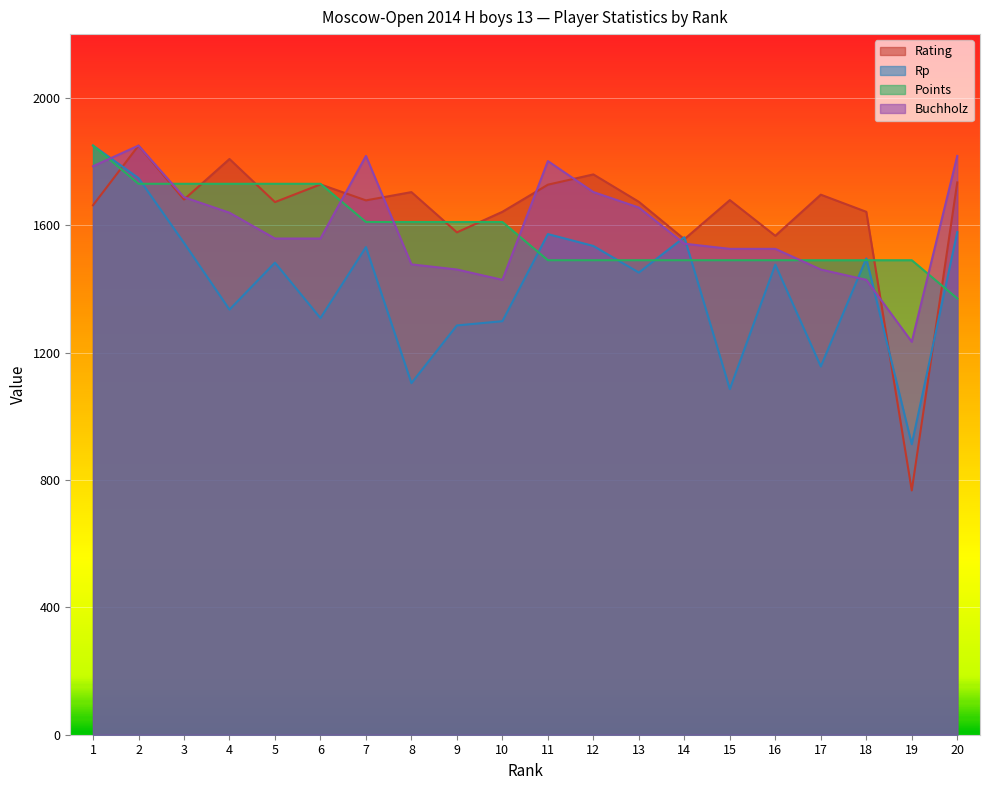

Reading right to left, what are all the values shown in this chart?

Rating: 1734.4	767.1	1642.0	1695.8	1566.7	1678.8	1556.0	1673.4	1759.5	1727.2	1642.0	1577.5	1703.9	1677.9	1728.1	1672.5	1807.9	1680.6	1850.0	1662.6
Rp: 1578.3	912.3	1495.7	1156.5	1476.1	1085.4	1562.3	1451.3	1534.8	1572.1	1298.5	1285.2	1104.1	1531.2	1308.3	1482.4	1335.0	1544.5	1747.9	1850.0
Points: 1370.0	1490.0	1490.0	1490.0	1490.0	1490.0	1490.0	1490.0	1490.0	1490.0	1610.0	1610.0	1610.0	1610.0	1730.0	1730.0	1730.0	1730.0	1730.0	1850.0
Buchholz: 1817.6	1233.8	1428.4	1460.8	1525.7	1525.7	1541.9	1655.4	1704.1	1801.4	1428.4	1460.8	1477.0	1817.6	1558.1	1558.1	1639.2	1687.8	1850.0	1785.1